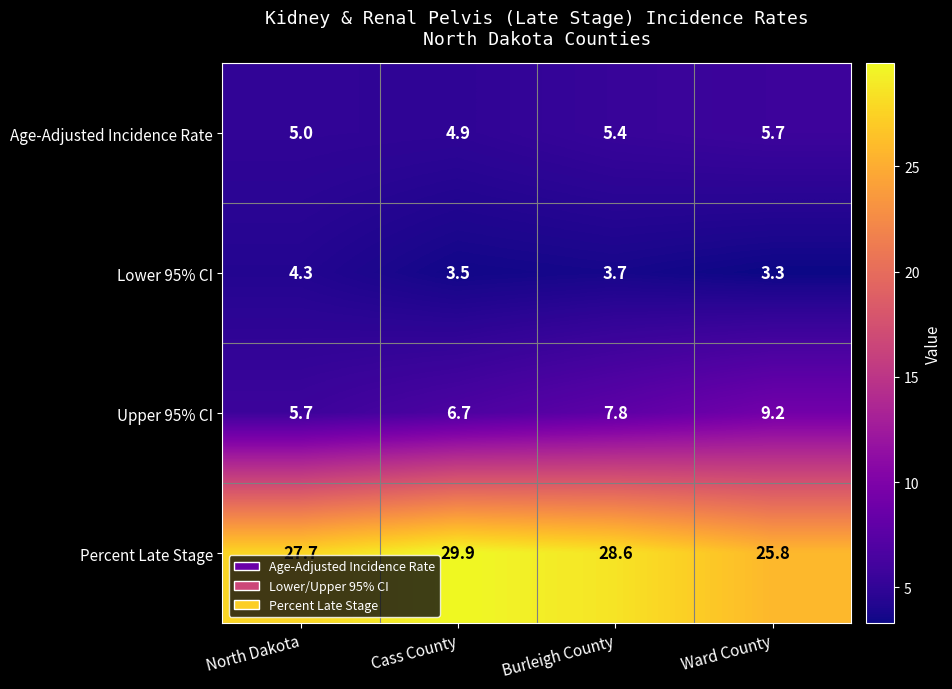

What is the greatest value displayed?

29.9